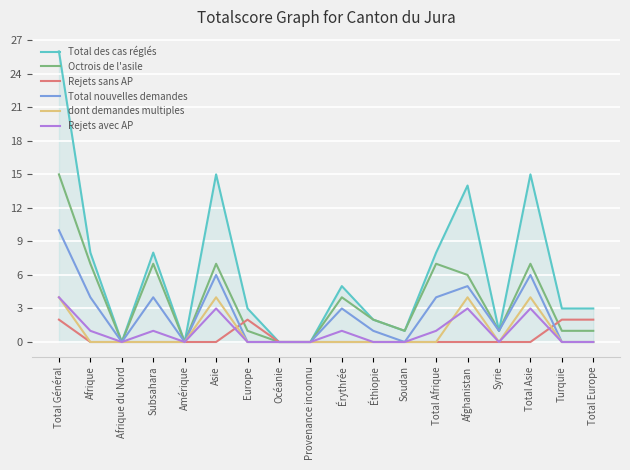

What is the total value across all series at Subsahara?

20